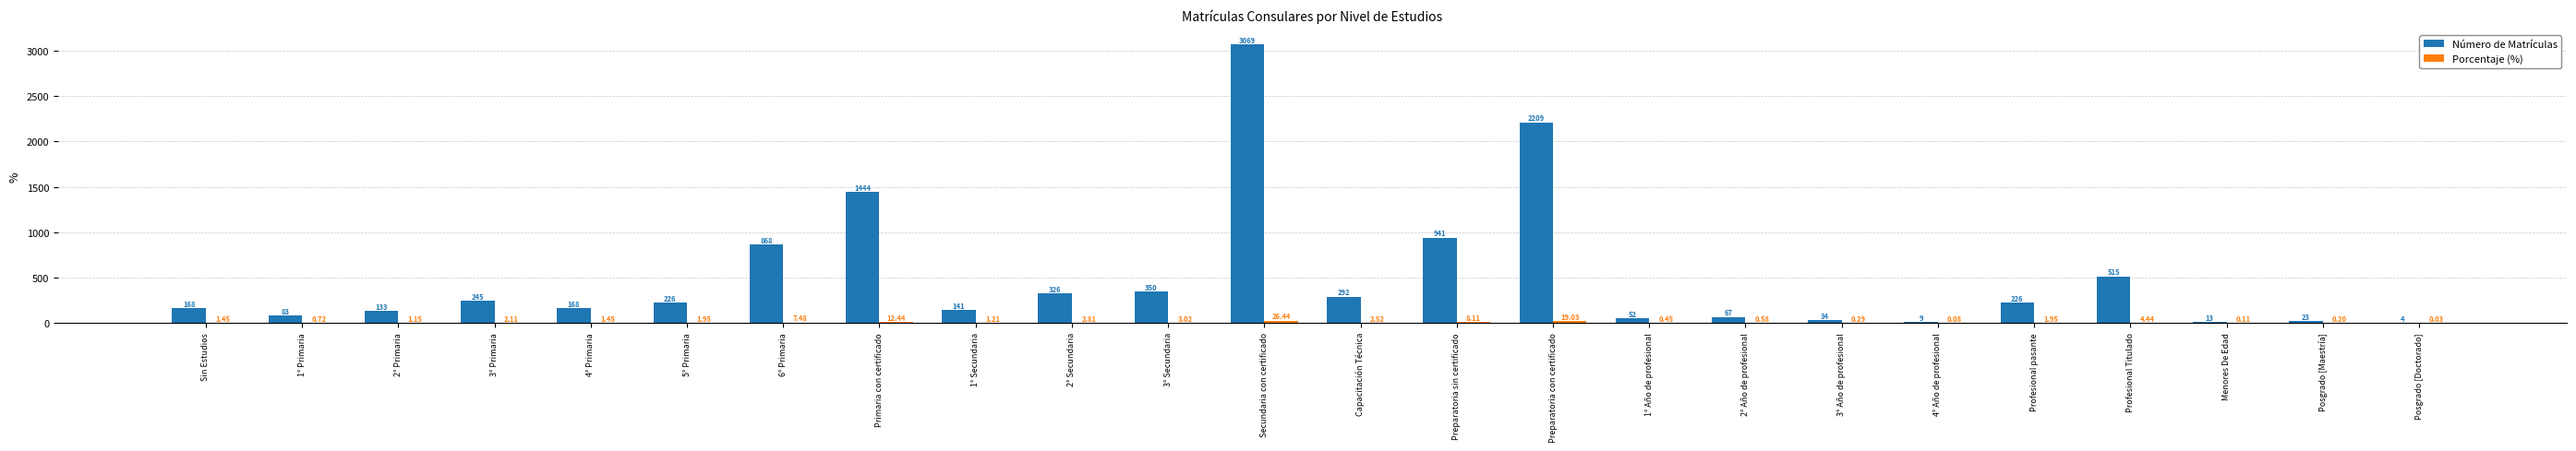

At which label is Número de Matrículas closest to 1536?

Primaria con certificado